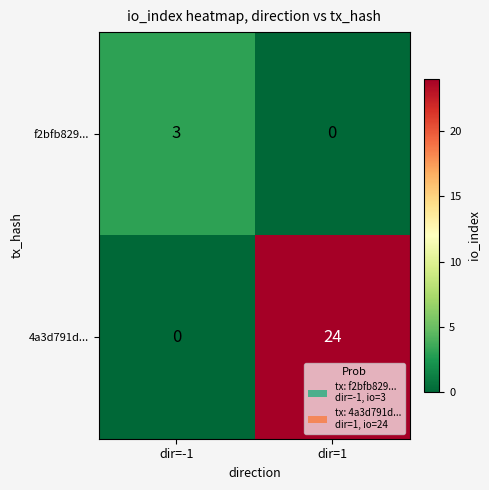

What is the difference between the 4a3d791d... values at dir=-1 and dir=1?

24